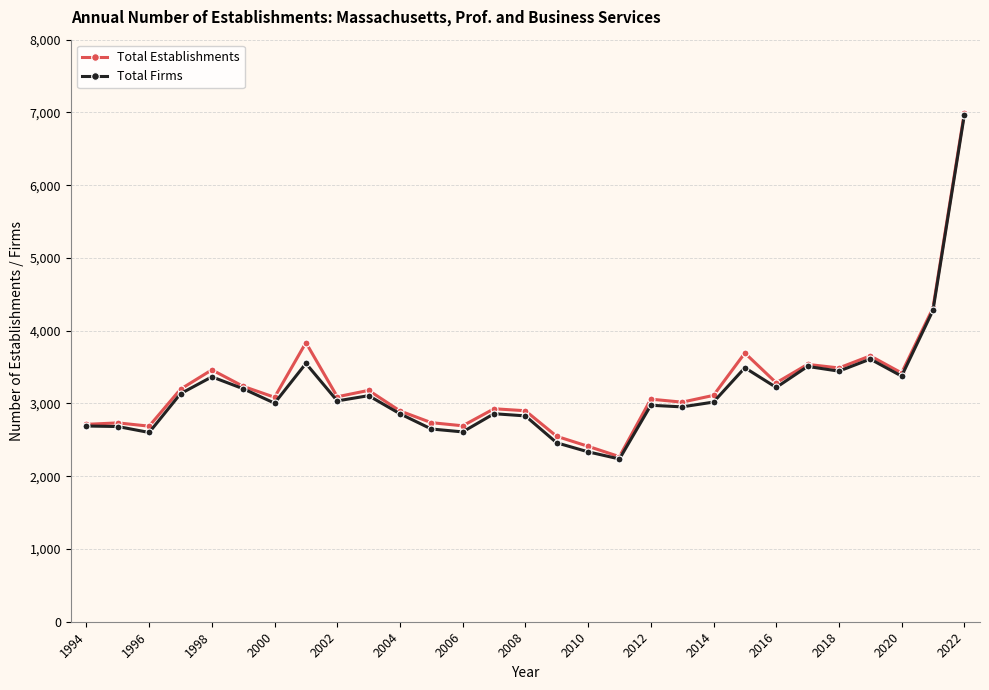

What is the value of the Total Establishments point at the 8th from the left?

3836